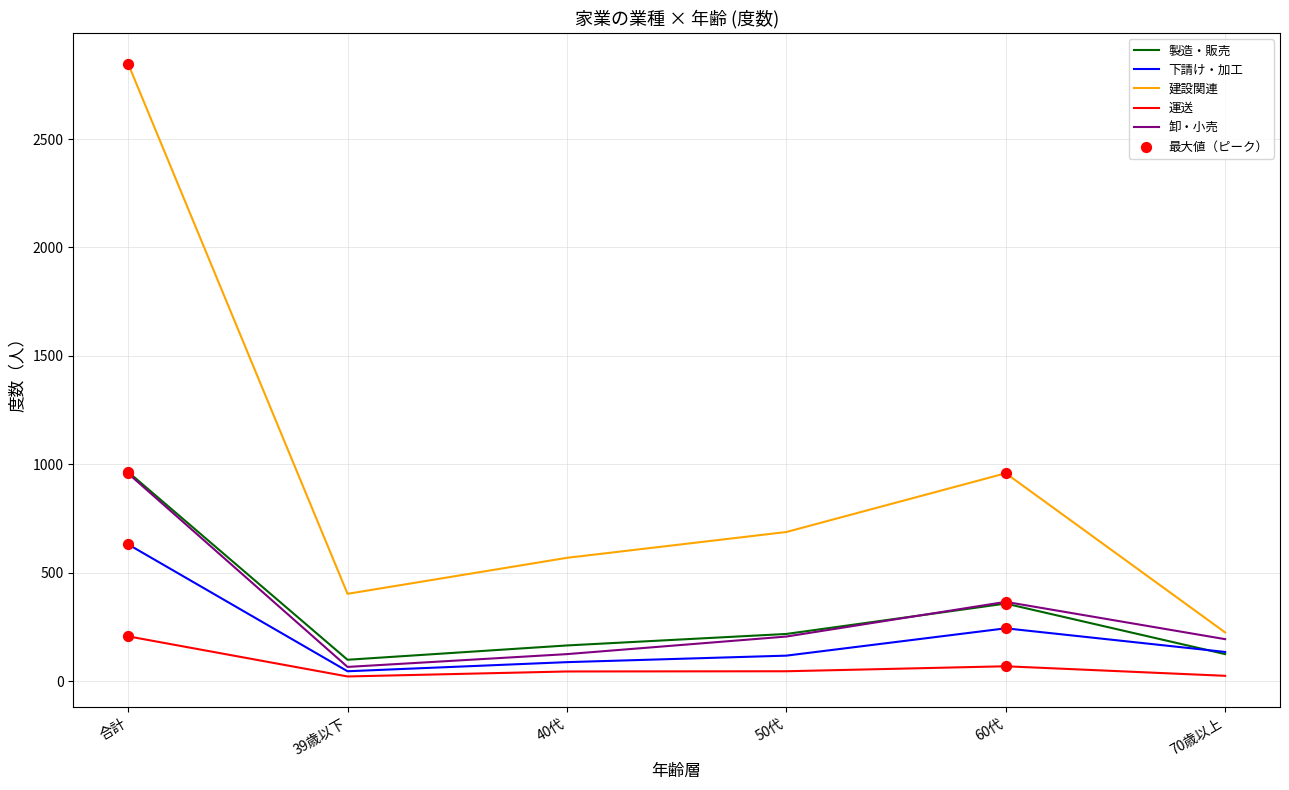

Which series has the largest range (max minus min)?

建設関連